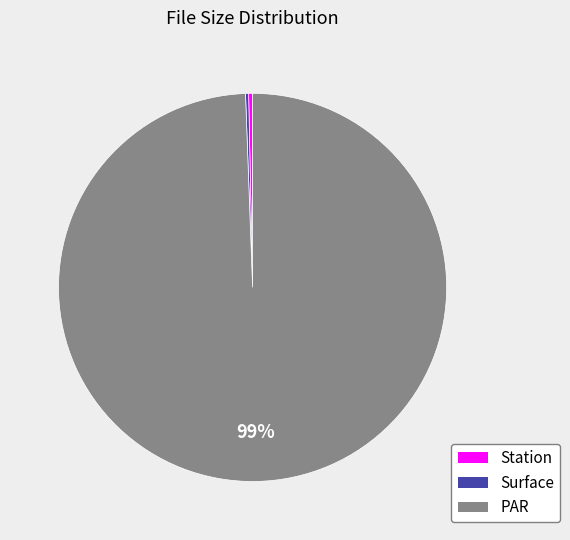

To the nearest percent, what is the average slice percentage?

33%